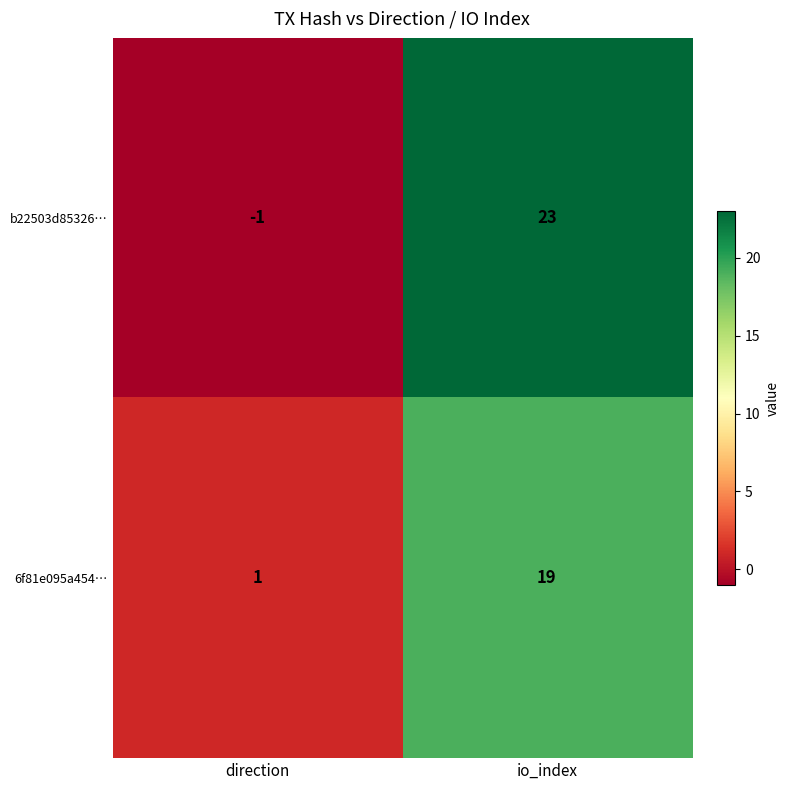

Which series has the largest total across all categories?

b22503d85326…